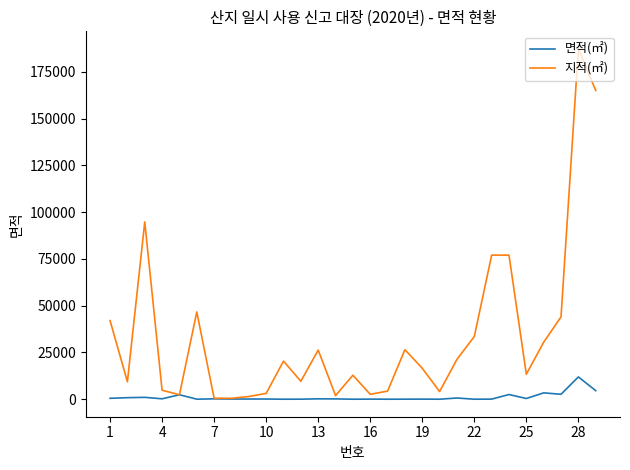

Which series has the largest total across all categories?

지적(㎡)